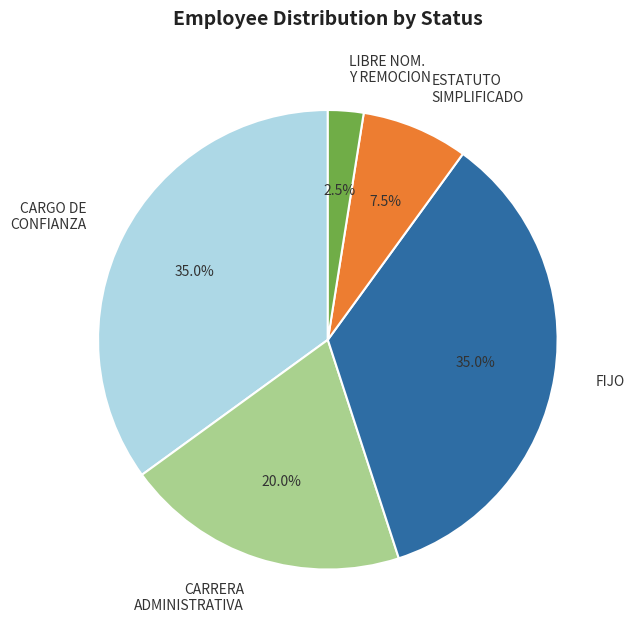

Count the number of slices in the pie.

5